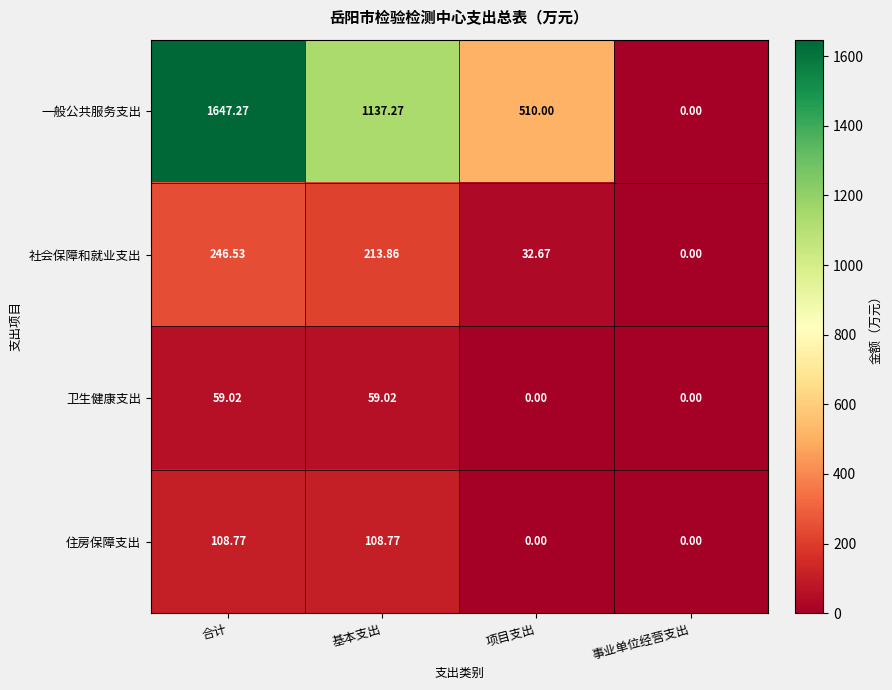

Where does the 住房保障支出 series first go above 108?

合计